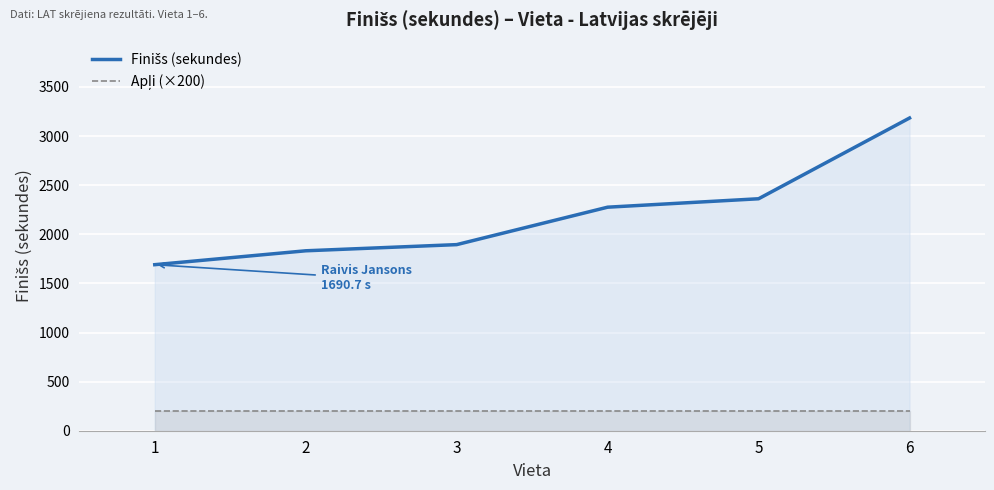

List the series in order of their overall mean, lowest first.

Apļi (×200), Finišs (sekundes)